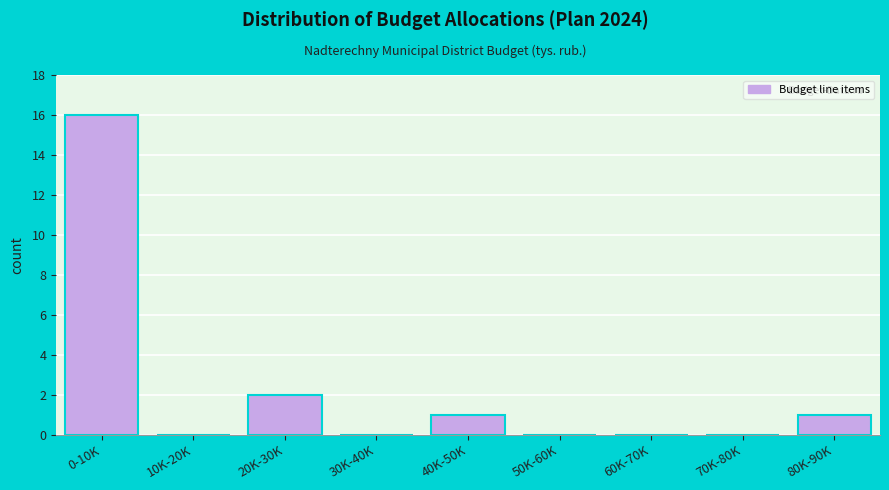

Reading left to right, what are all the values shown in this chart?

0-10K=16	10K-20K=0	20K-30K=2	30K-40K=0	40K-50K=1	50K-60K=0	60K-70K=0	70K-80K=0	80K-90K=1